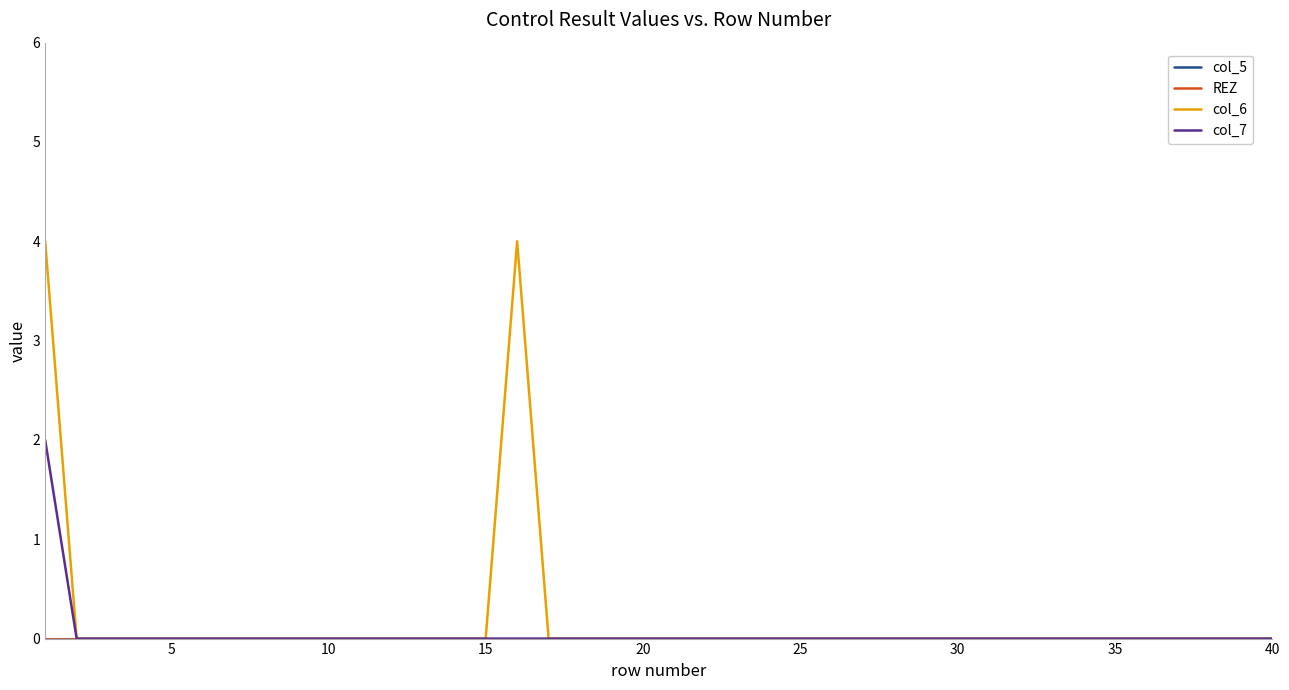

Is this an area chart (filled region under the line)?

No